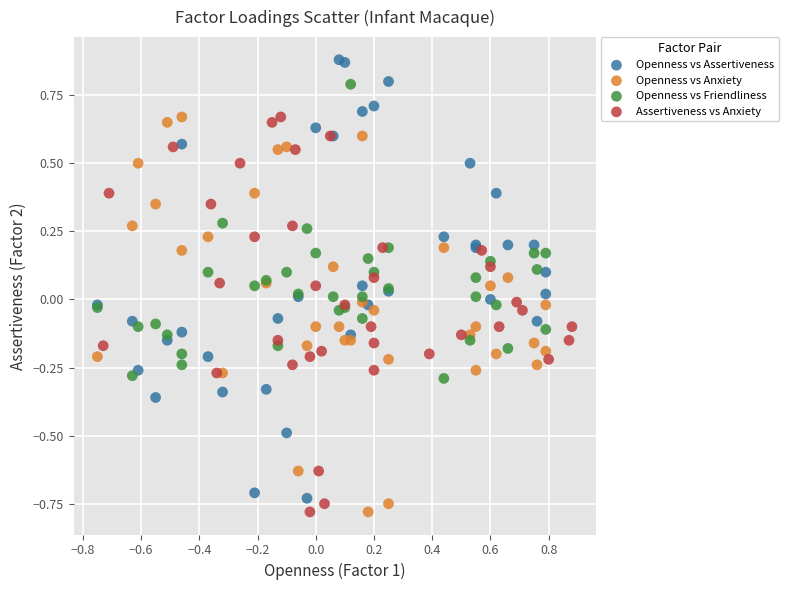

Which series has the largest Y range (max minus min)?

Openness vs Assertiveness